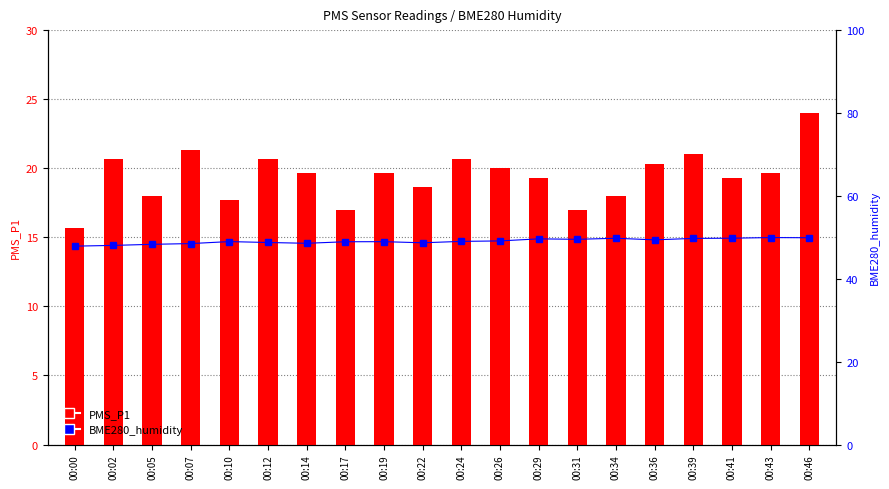

At which label is BME280_humidity closest to 48?

00:02